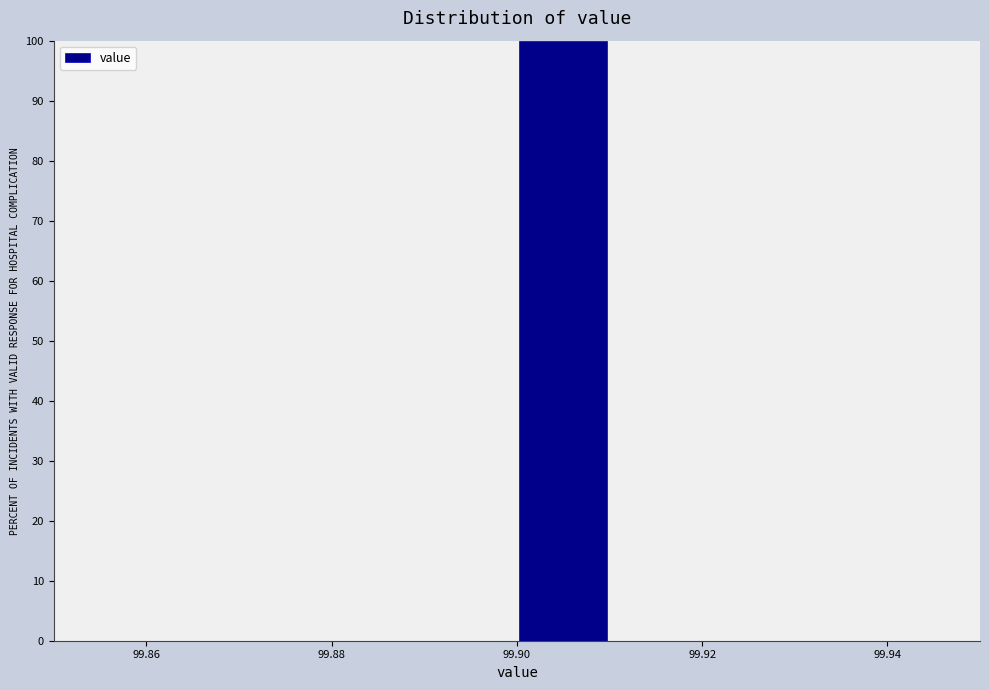

How tall is the bar that spans 99.90 to 99.91 on the x-axis? The values are not printed on the chart, so give them approximately, as read against the axis.

100